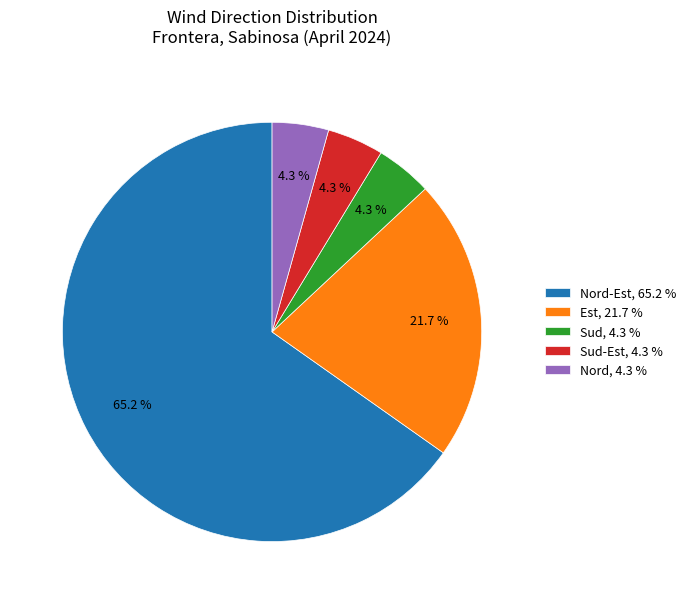

Is there a majority slice in this chart?

Yes